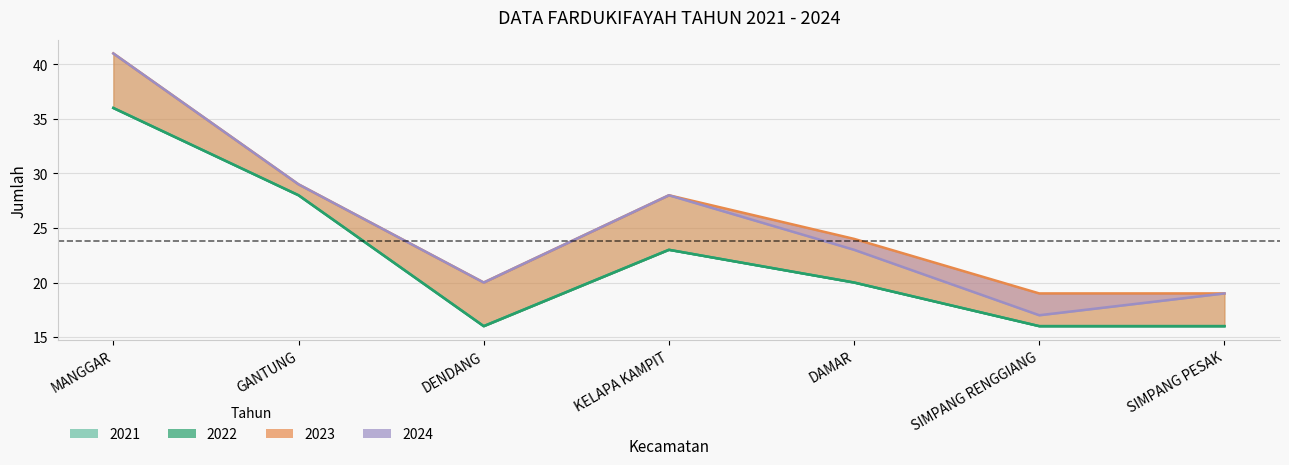

What is the value of the 2024 point at the 4th from the left?

28